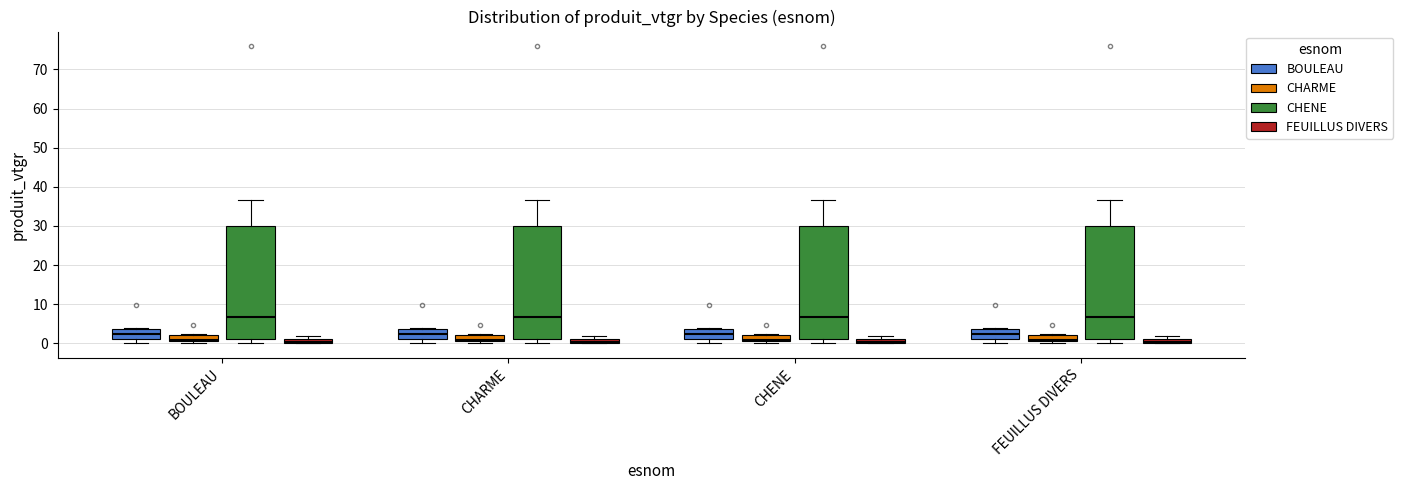

Where is the upper edge of the box for BOULEAU (CHARME) on the y-axis? The values are not printed on the chart, so give them approximately, as read against the axis.

2